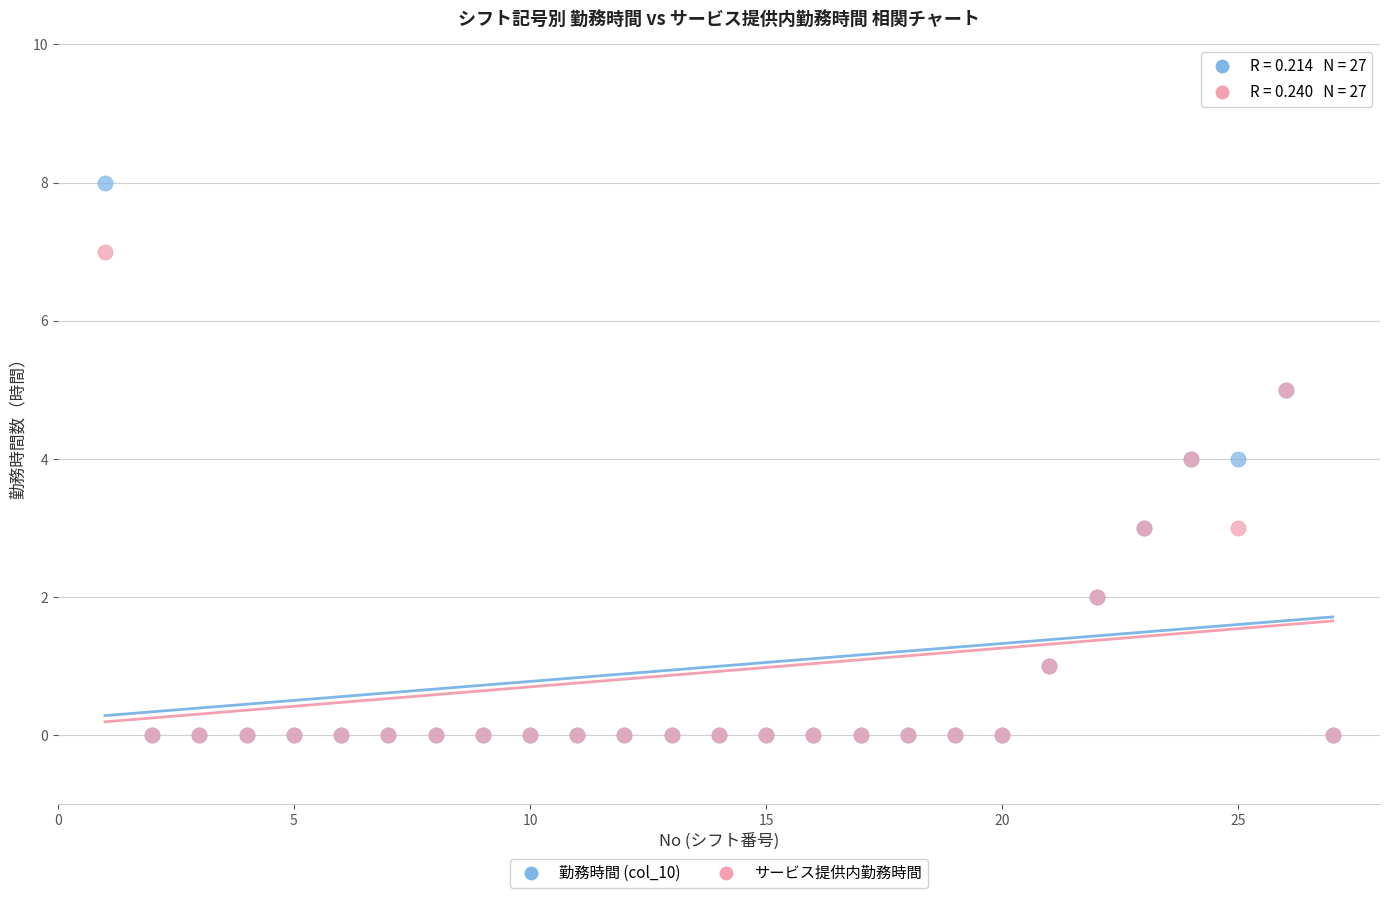

What are all the series names shown in the legend?

勤務時間 (col_10), サービス提供内勤務時間